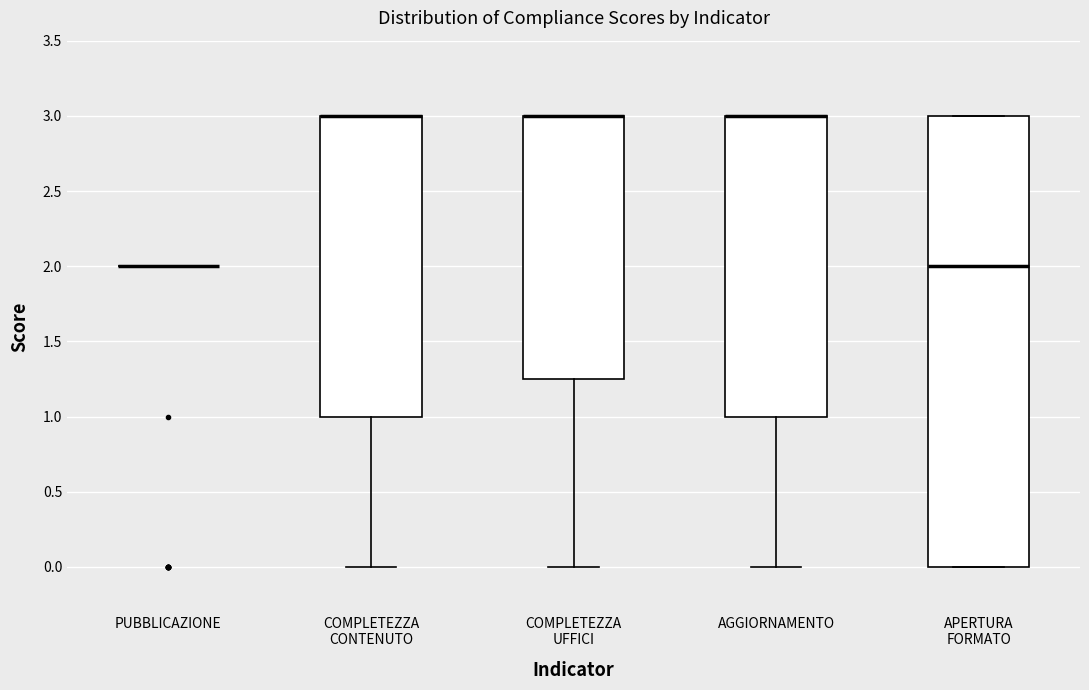

Reading left to right, read every box against the y-axis: the position of its median line, the range the box covers, and the ends of its whiskers. The values are not printed on the chart, so give them approximately, as read against the axis.

PUBBLICAZIONE: box collapsed to a line at 2.00, whiskers 2.00 to 2.00
COMPLETEZZA CONTENUTO: median 3.00 (drawn on the box's upper edge), box 1.00 to 3.00, whiskers 0.00 to 3.00
COMPLETEZZA UFFICI: median 3.00 (drawn on the box's upper edge), box 1.25 to 3.00, whiskers 0.00 to 3.00
AGGIORNAMENTO: median 3.00 (drawn on the box's upper edge), box 1.00 to 3.00, whiskers 0.00 to 3.00
APERTURA FORMATO: median 2.00, box 0.00 to 3.00, whiskers 0.00 to 3.00